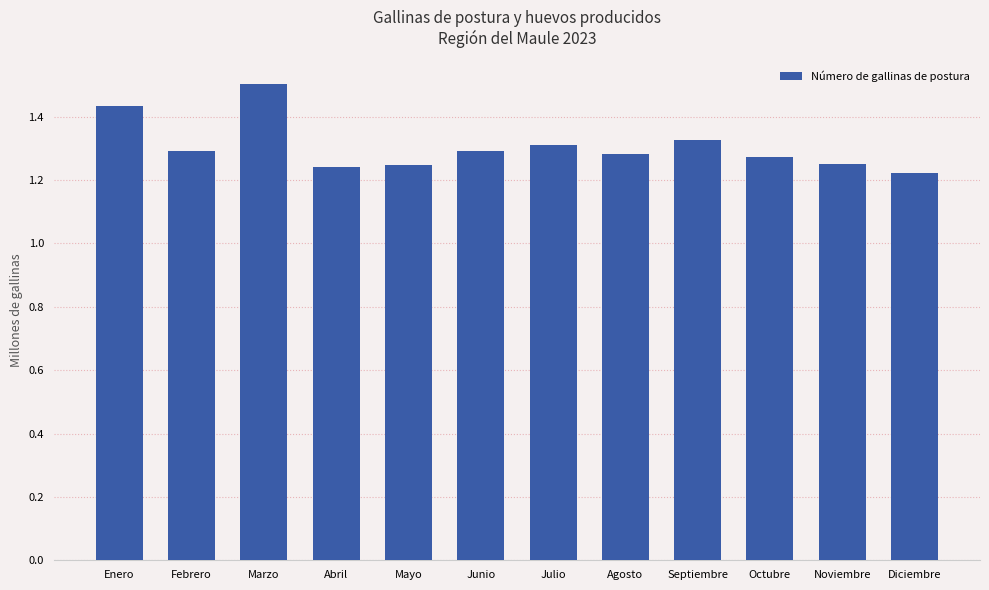

The value at Junio is 1291093. True or false?

True